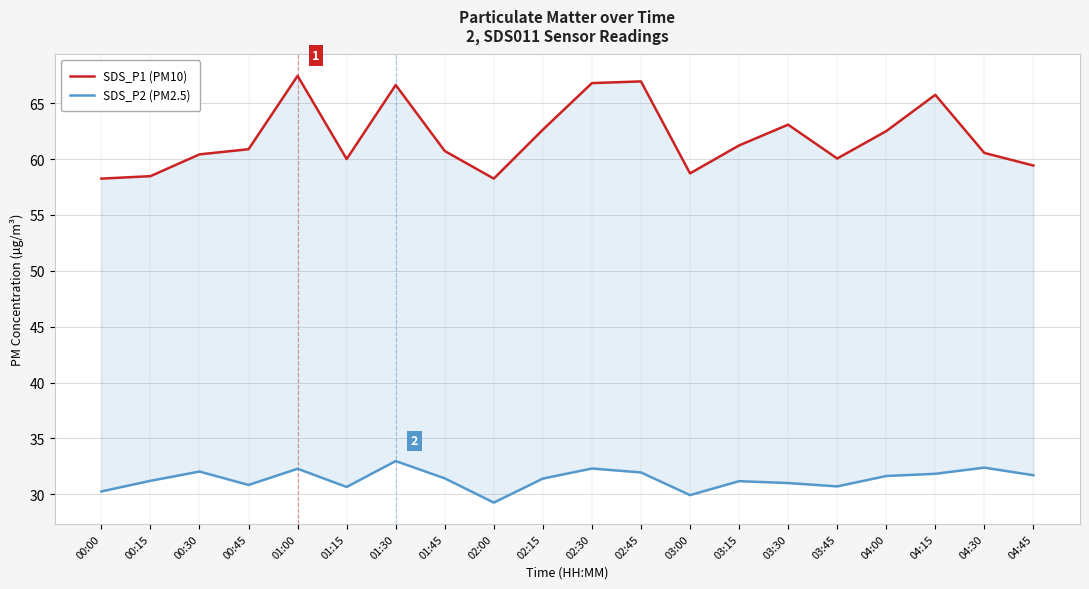

Where does the SDS_P2 (PM2.5) series first go above 31?

00:15